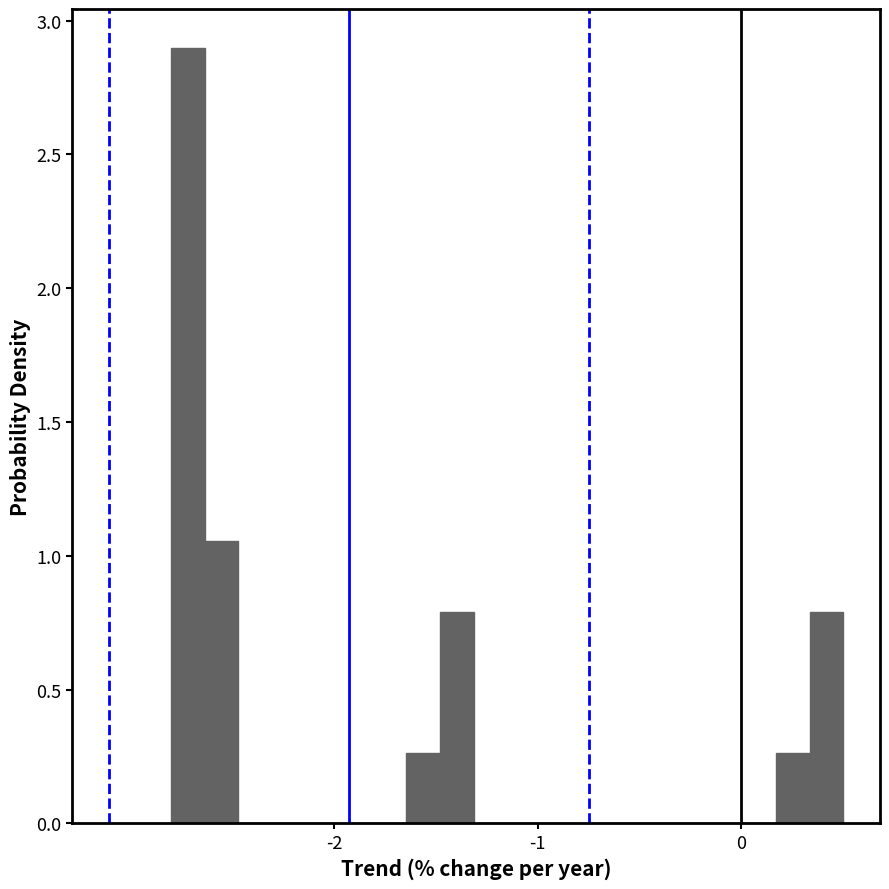

Read against the x-axis, roughly where is the centre of the tallest bar?

-2.7